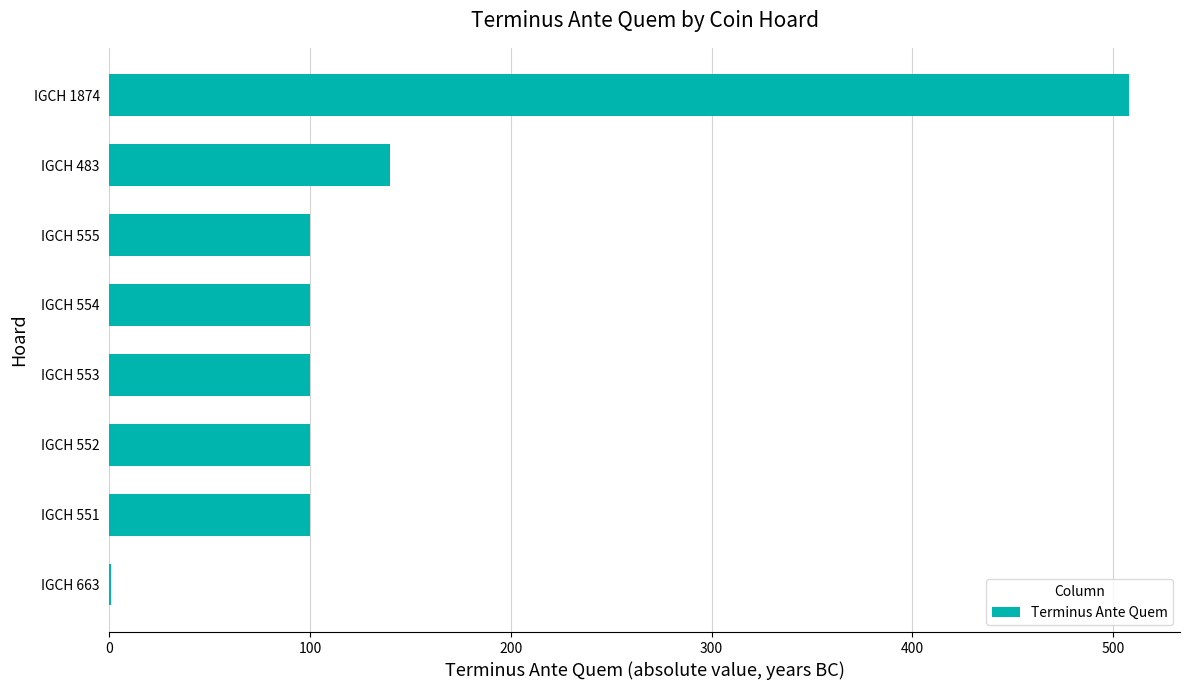

Approximately how many times larger is the value at IGCH 483 compared to IGCH 552?

1.4